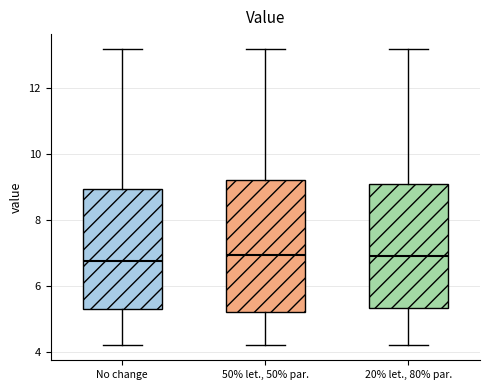

Reading left to right, read every box against the y-axis: the position of its median line, the range the box covers, and the ends of its whiskers. The values are not printed on the chart, so give them approximately, as read against the axis.

No change: median 6.8, box 5.2 to 9.0, whiskers 4.2 to 13.2
50% let., 50% par.: median 7.0, box 5.2 to 9.2, whiskers 4.2 to 13.2
20% let., 80% par.: median 7.0, box 5.4 to 9.0, whiskers 4.2 to 13.2